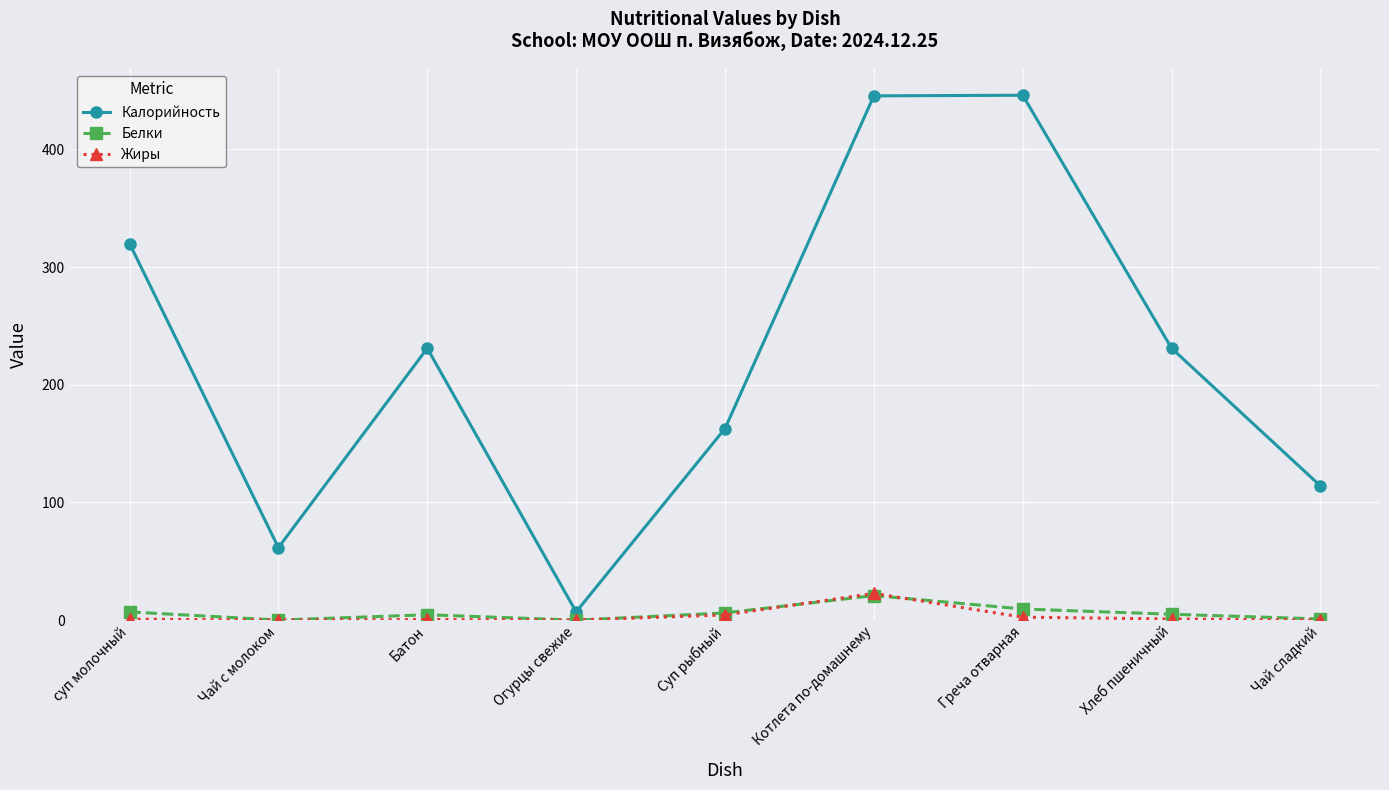

Does the chart display data point markers on the line(s)?

Yes